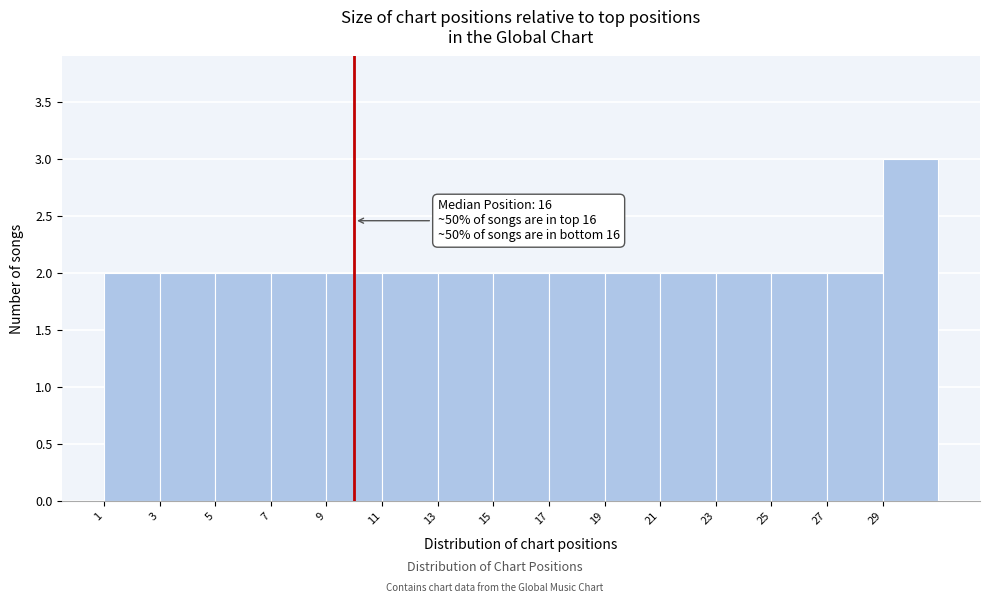

Over which range of the x-axis is the bar tallest?

29 to 31